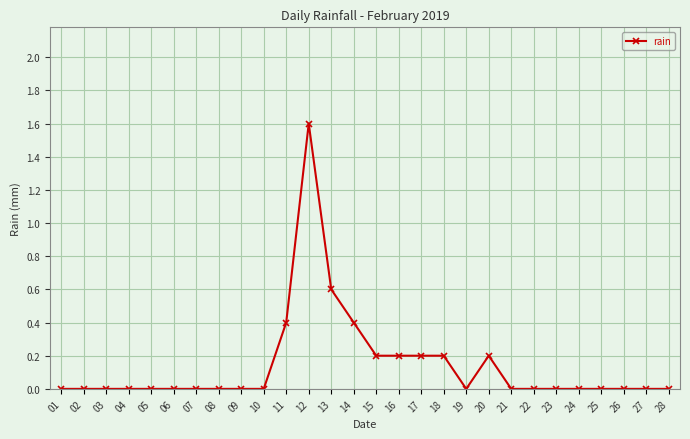

The value at 21 is 0.9. True or false?

False